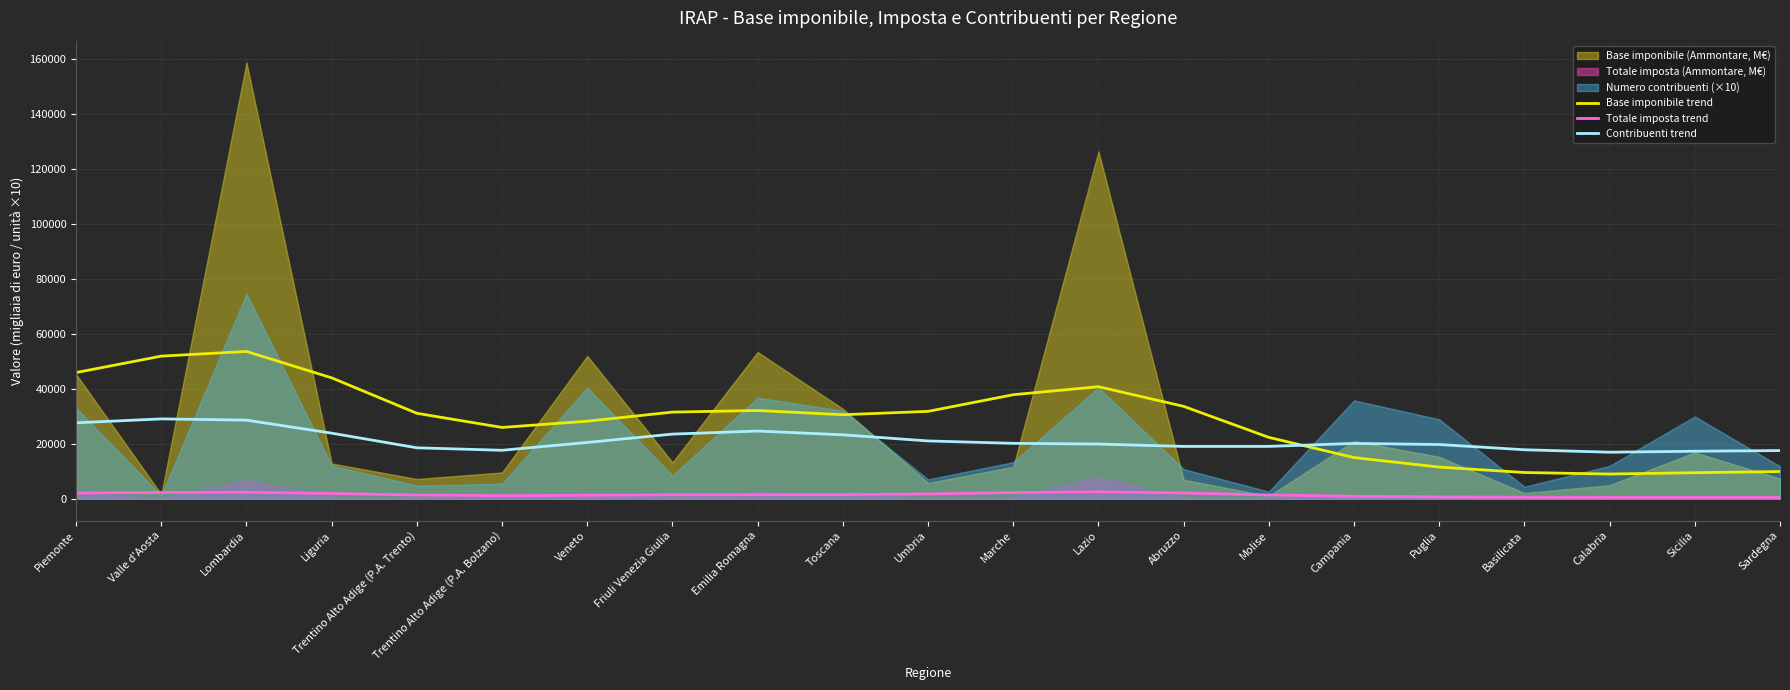

At which label does Totale imposta trend first exceed 1404?

Piemonte